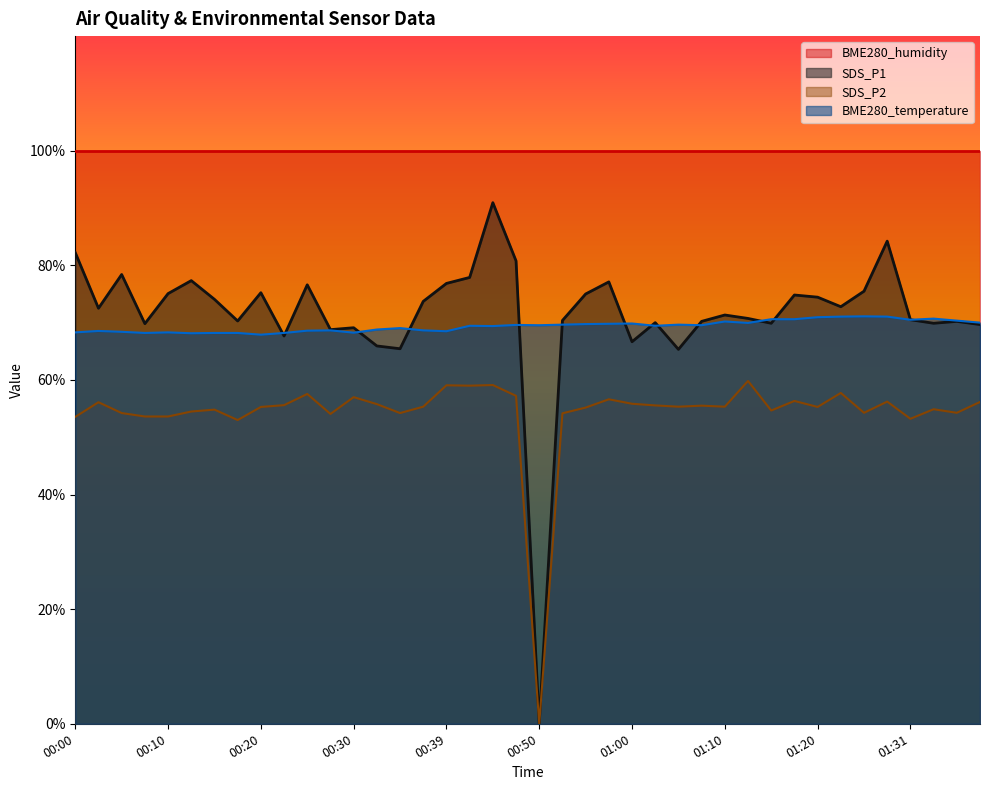

Count the number of data series in this chart.

4